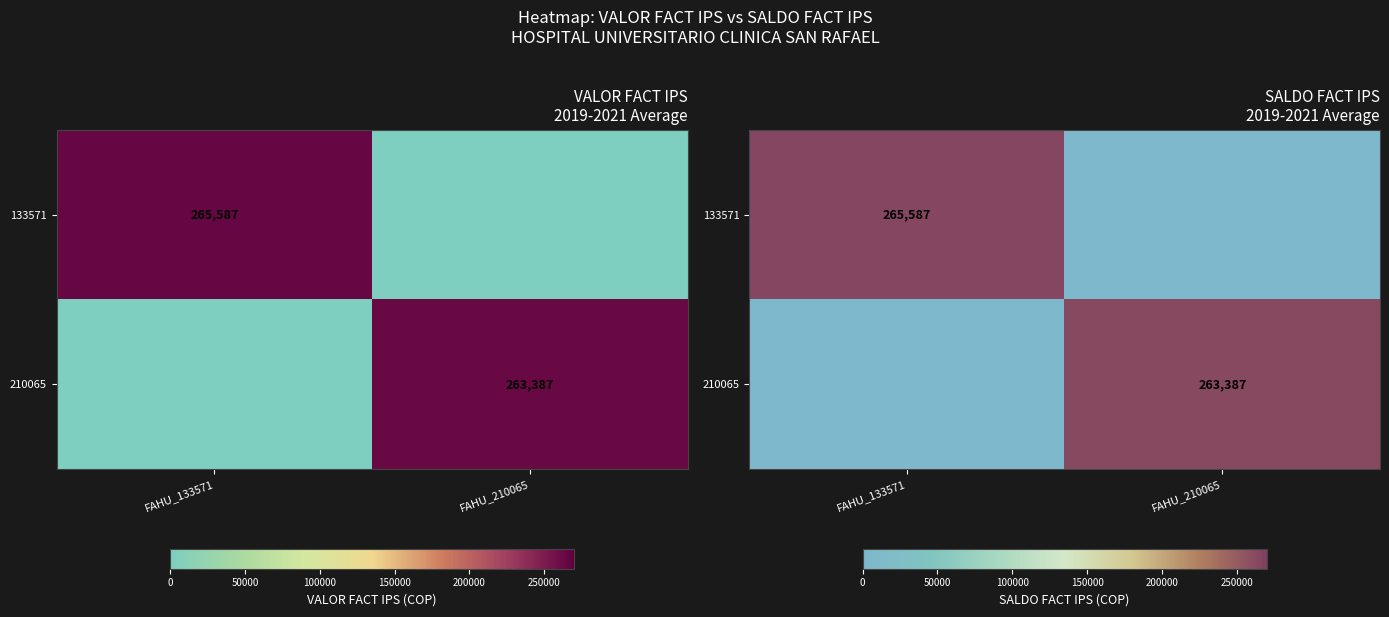

At which label does 133571 reach its minimum?

FAHU_210065